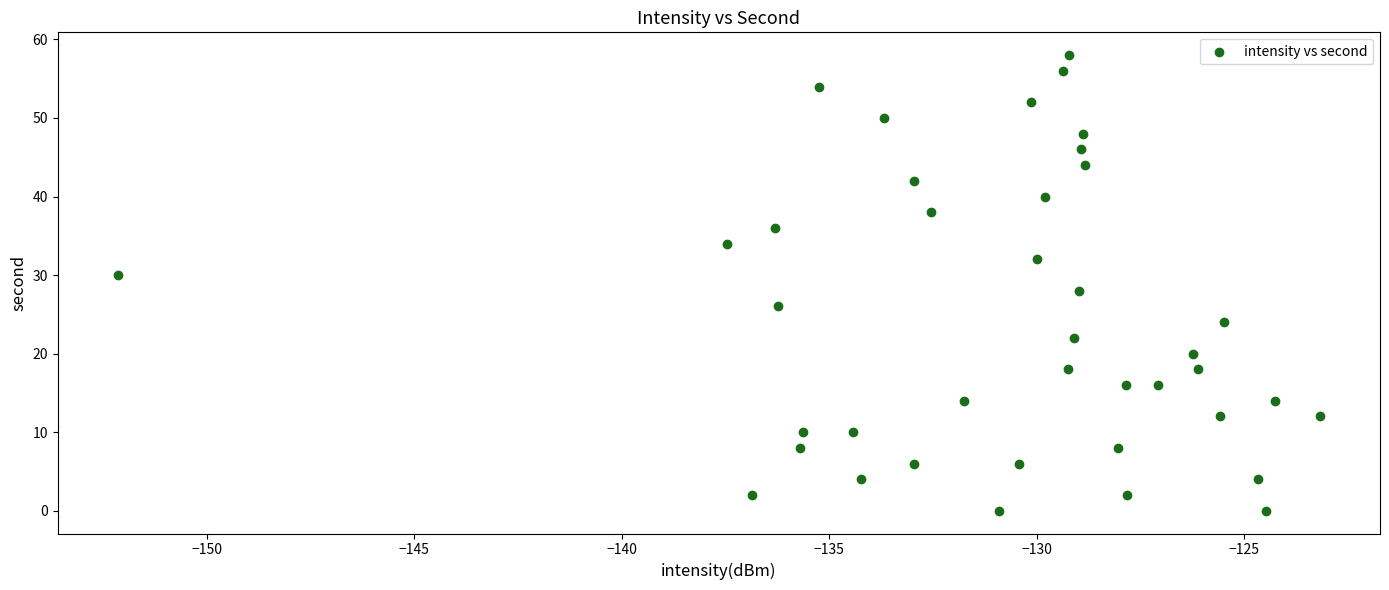

What is the range of Y values (max minus min)?

58